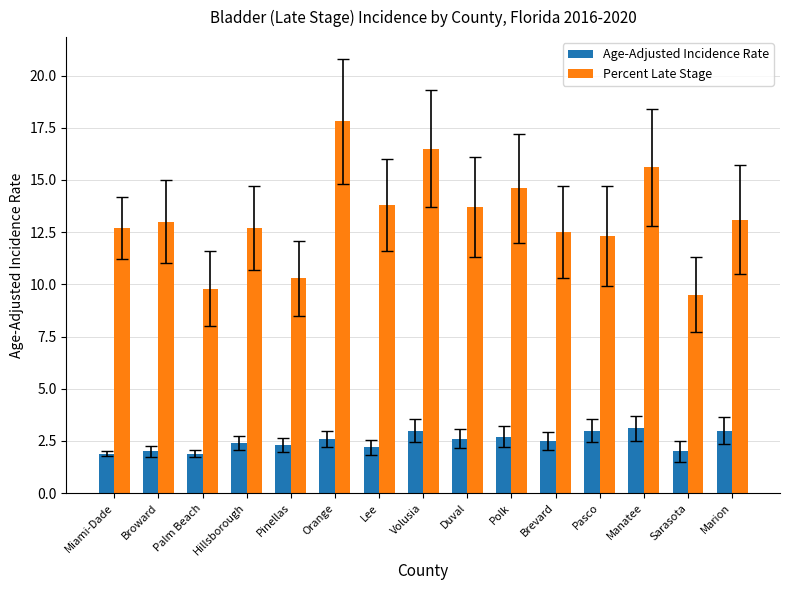

How many categories are shown in the chart?

15